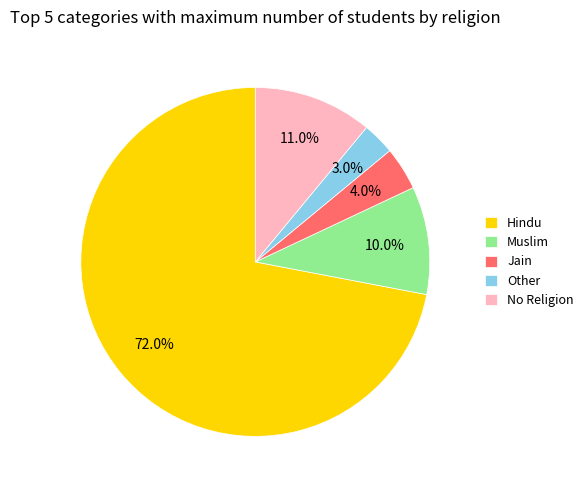

Does any single category account for the majority?

Yes